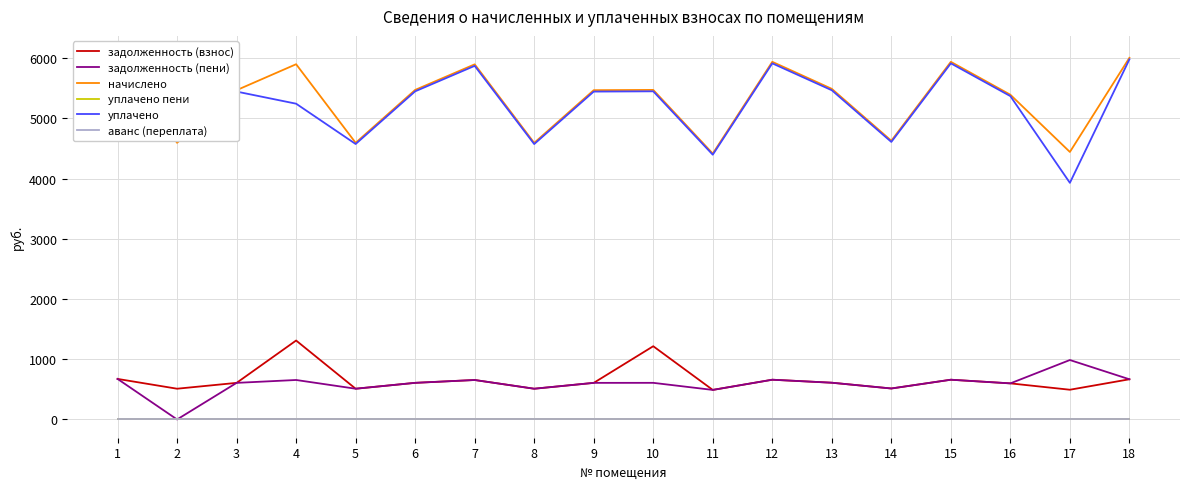

What is the difference between the maximum and second lowest values in the задолженность (пени) series?

496.5